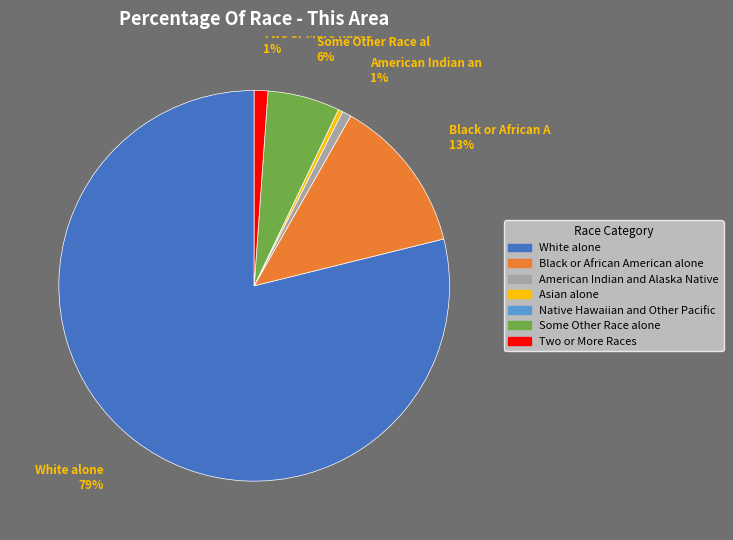

Do Some Other Race alone and Asian alone together represent more than half of the pie?

No